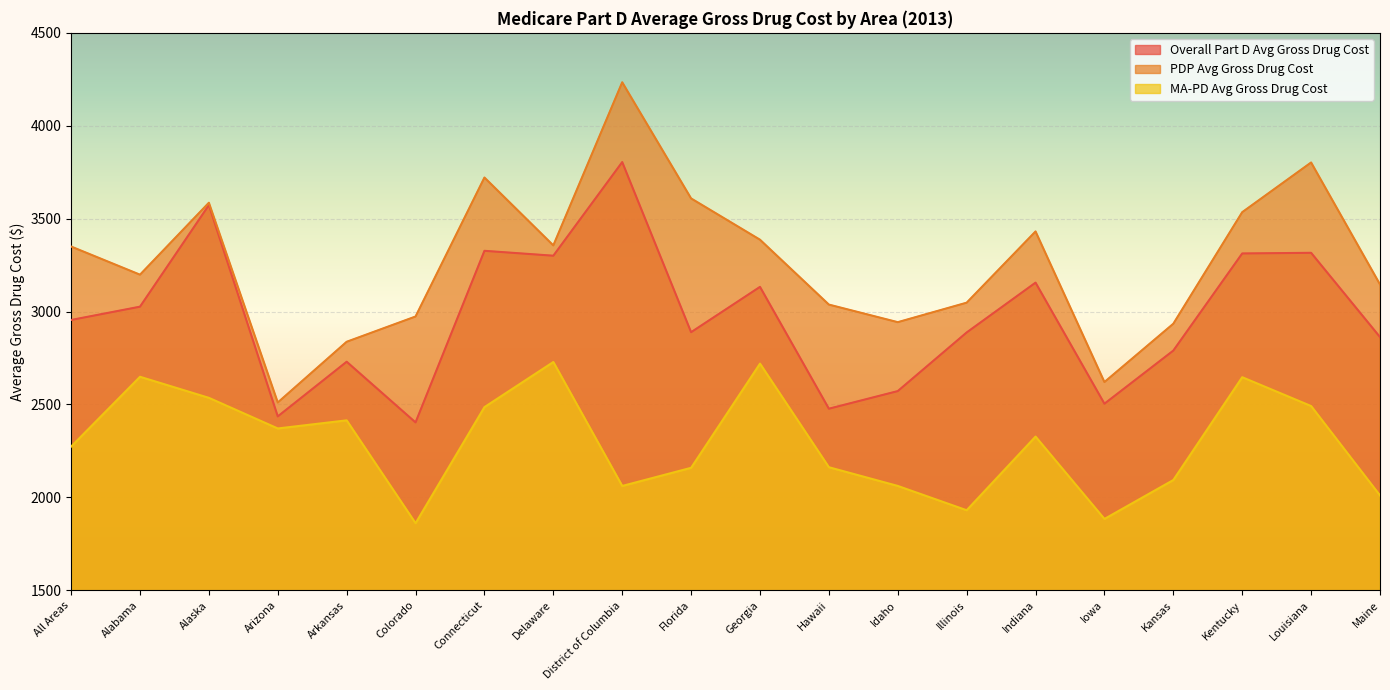

Reading left to right, extract all data points from this chart.

Overall Part D Avg Gross Drug Cost: All Areas=2954.7	Alabama=3026.3	Alaska=3573.0	Arizona=2435.8	Arkansas=2730.0	Colorado=2403.4	Connecticut=3326.9	Delaware=3300.6	District of Columbia=3804.5	Florida=2889.0	Georgia=3132.9	Hawaii=2477.2	Idaho=2572.0	Illinois=2887.5	Indiana=3155.7	Iowa=2504.1	Kansas=2790.0	Kentucky=3312.7	Louisiana=3316.2	Maine=2862.8
PDP Avg Gross Drug Cost: All Areas=3350.0	Alabama=3198.5	Alaska=3585.7	Arizona=2510.6	Arkansas=2837.4	Colorado=2973.4	Connecticut=3721.3	Delaware=3356.1	District of Columbia=4233.9	Florida=3608.8	Georgia=3386.7	Hawaii=3037.5	Idaho=2942.9	Illinois=3047.8	Indiana=3431.2	Iowa=2620.7	Kansas=2934.5	Kentucky=3534.8	Louisiana=3802.3	Maine=3146.2
MA-PD Avg Gross Drug Cost: All Areas=2273.4	Alabama=2649.1	Alaska=2535.7	Arizona=2370.9	Arkansas=2414.6	Colorado=1861.0	Connecticut=2485.8	Delaware=2728.6	District of Columbia=2061.5	Florida=2159.2	Georgia=2719.9	Hawaii=2162.3	Idaho=2061.6	Illinois=1930.8	Indiana=2327.3	Iowa=1884.0	Kansas=2093.5	Kentucky=2646.8	Louisiana=2491.6	Maine=2010.4